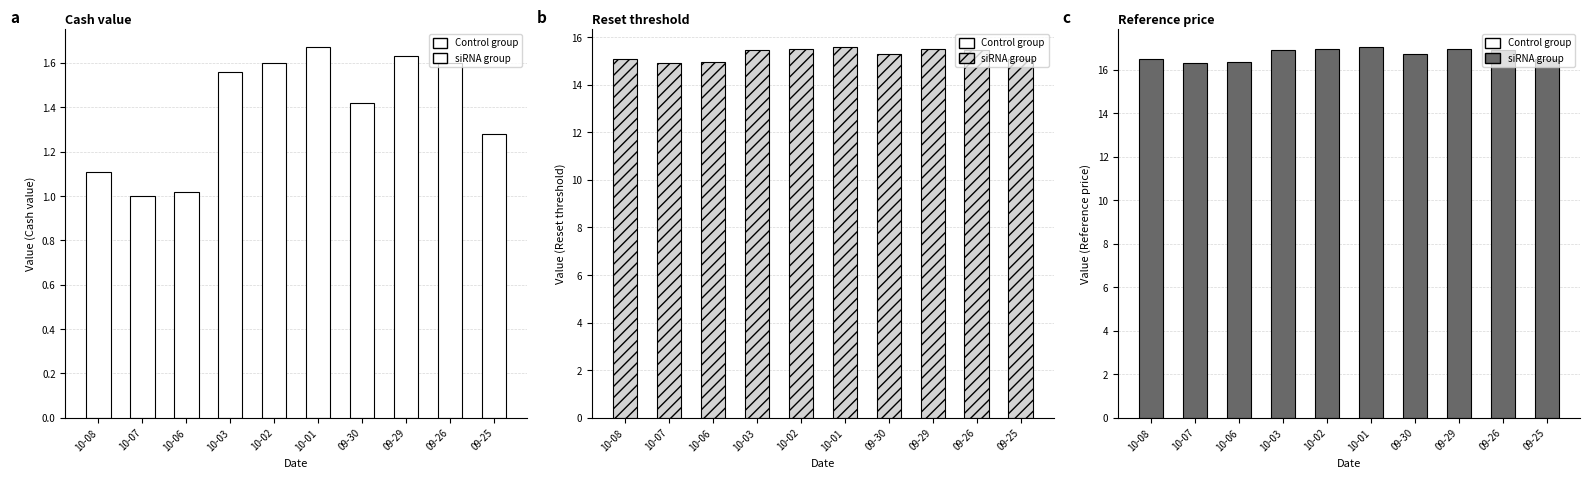

At which label does Reset threshold reach its peak?

10-01